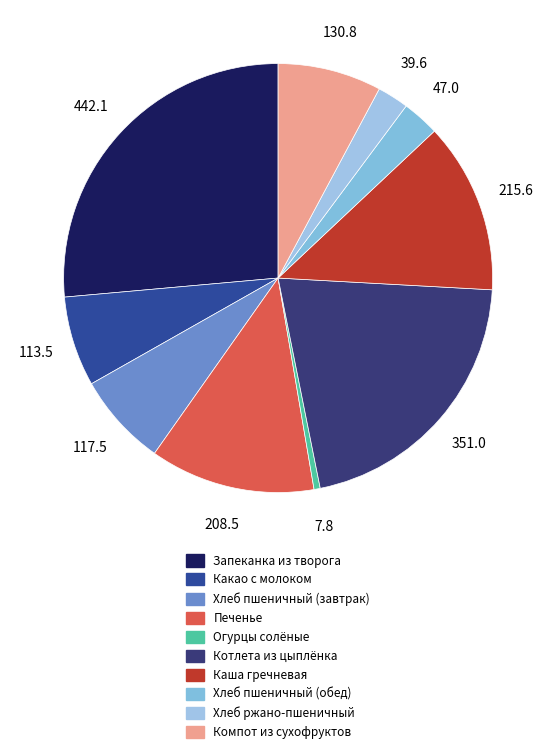

Is Каша гречневая the majority of the pie?

No